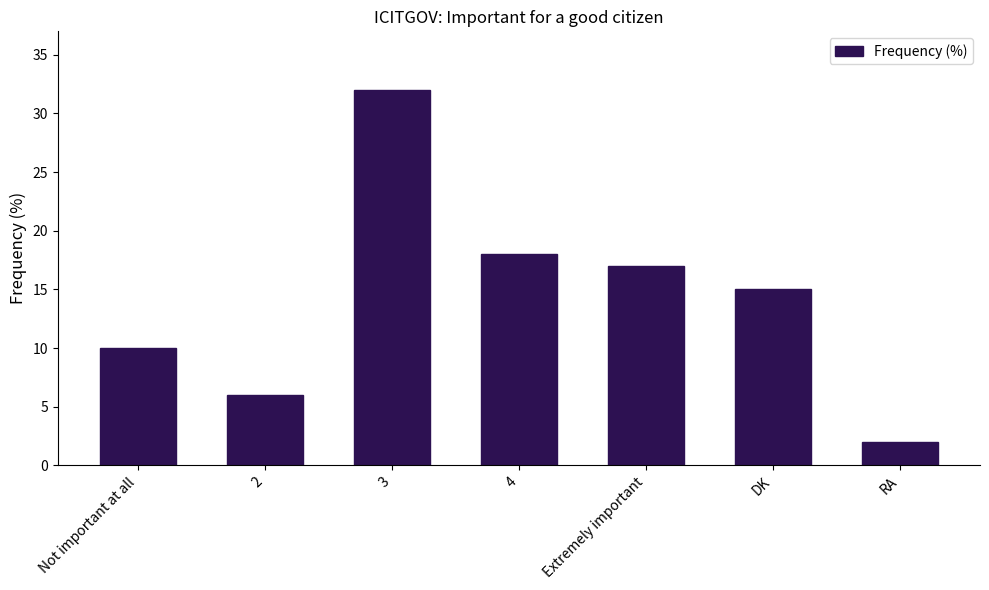

At which label does the data first exceed 15?

3